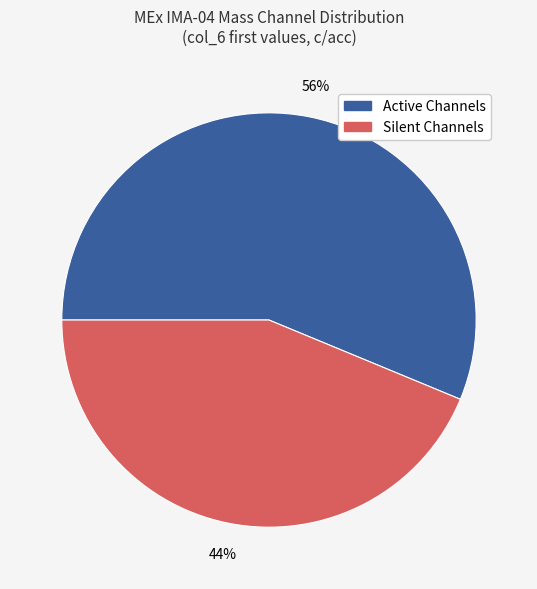

To the nearest percent, what is the average slice percentage?

50%